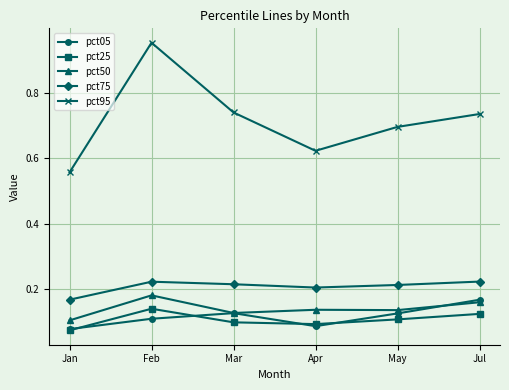

The pct95 series shows 0.7 at May. True or false?

True